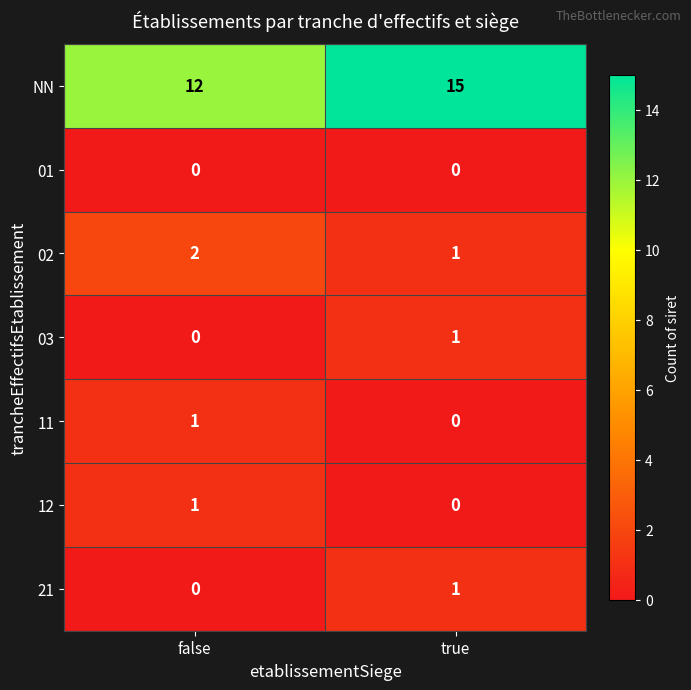

At how many categories does at least one series exceed 4?

2